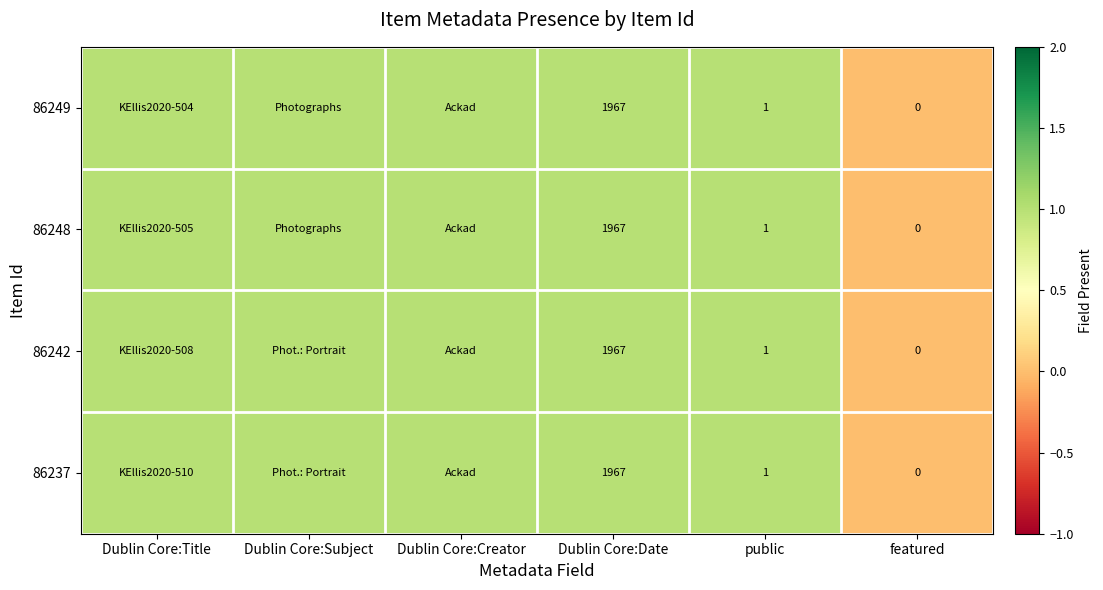

At which label does 86249 reach its peak?

Dublin Core:Title